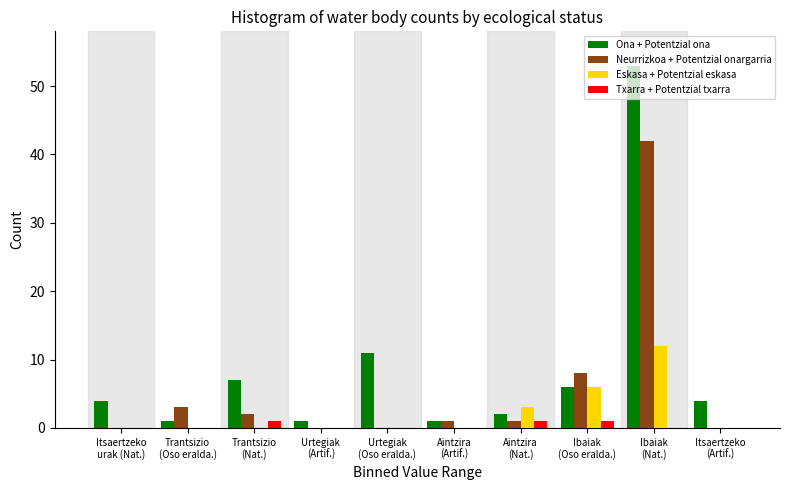

Which series has the largest total across all categories?

Ona + Potentzial ona